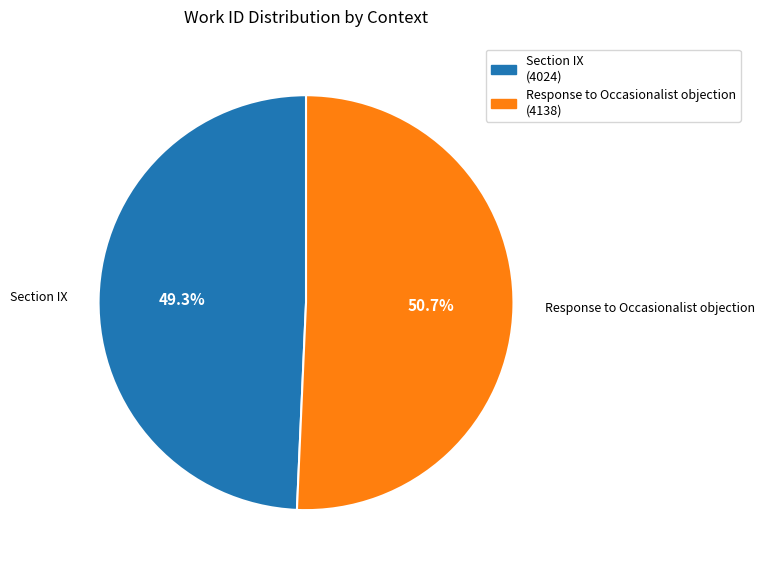

Is it true that Response to Occasionalist objection is 51% of the pie?

True